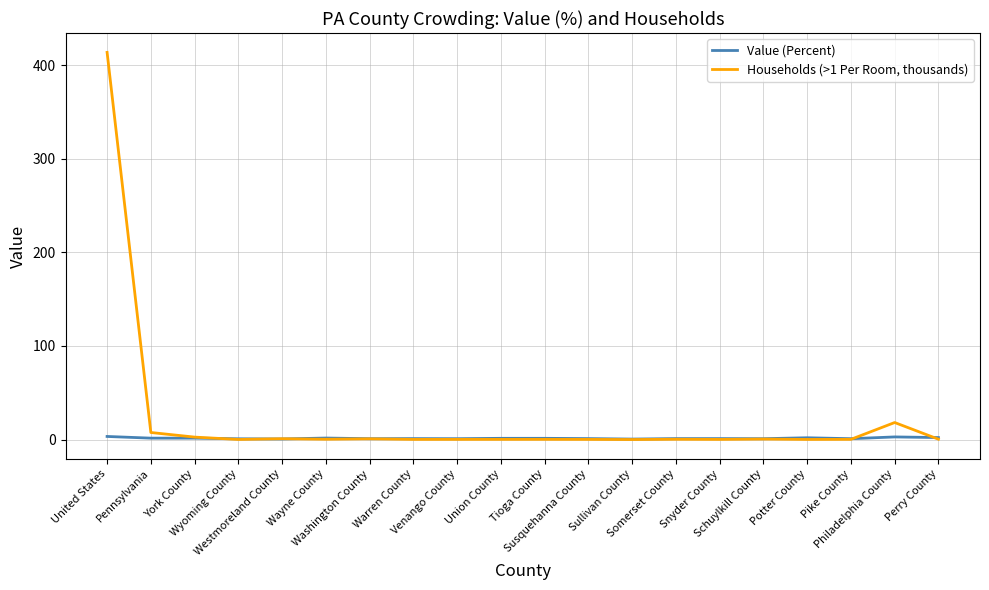

What is the highest value of the Households (>1 Per Room, thousands) series?

413.5